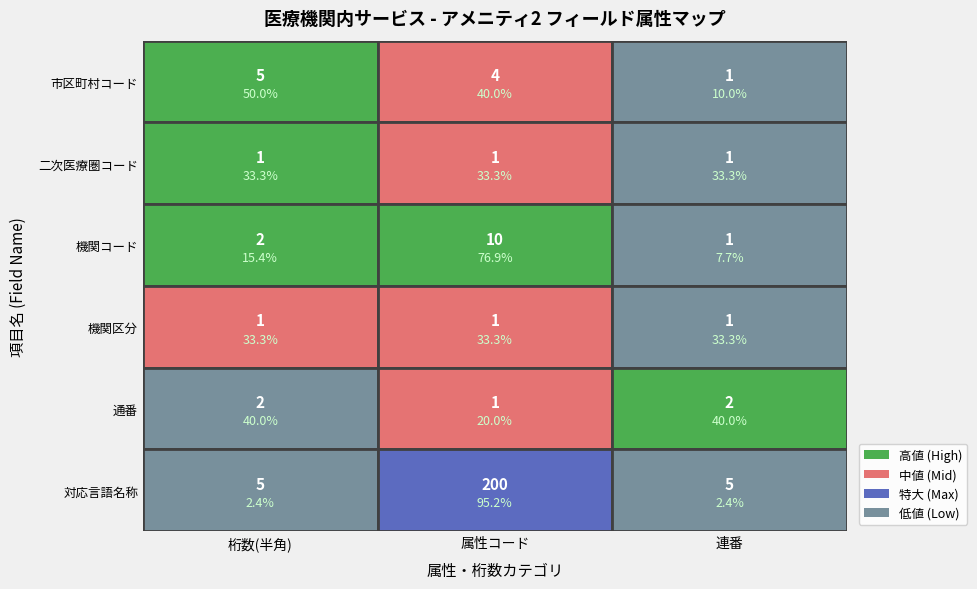

Is the value of 1 at 4 greater than the value of 3 at 0?

Yes